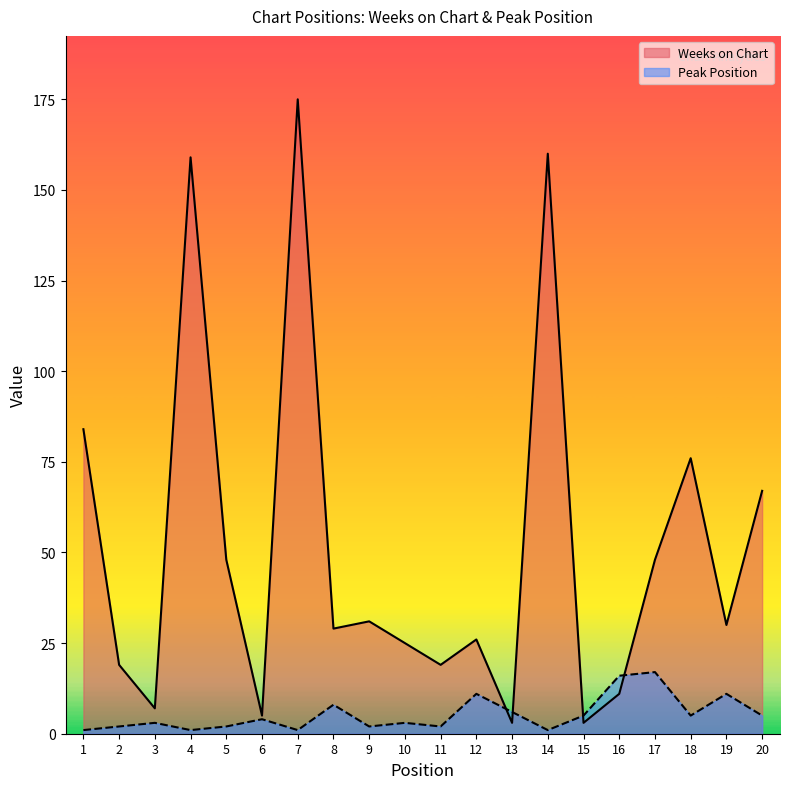

At which label does Peak Position reach its peak?

17